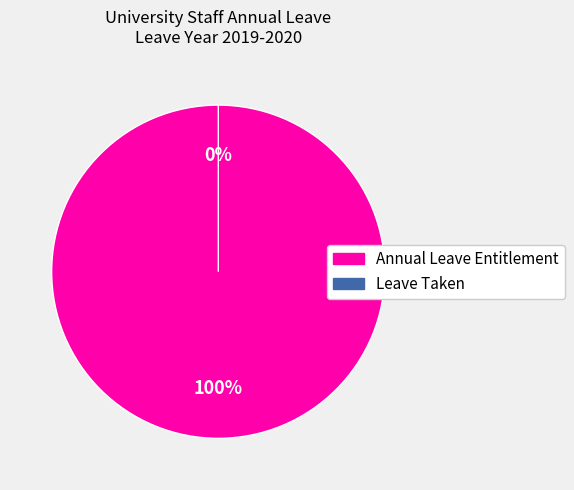

How many slices are in this pie chart?

2